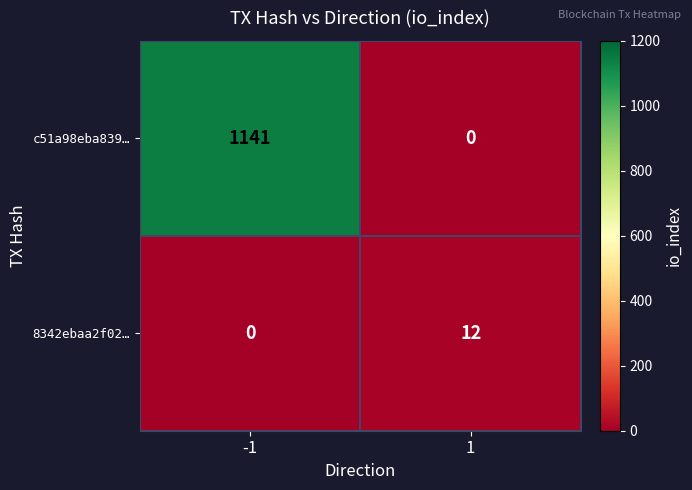

How many positive values does the c51a98eba839… series have?

1